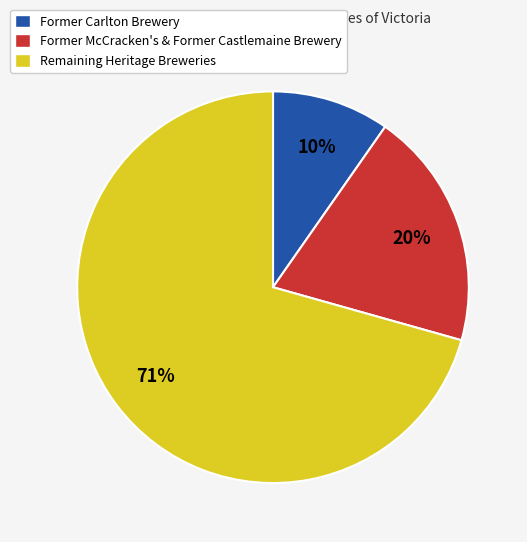

To the nearest percent, what is the average slice percentage?

33%